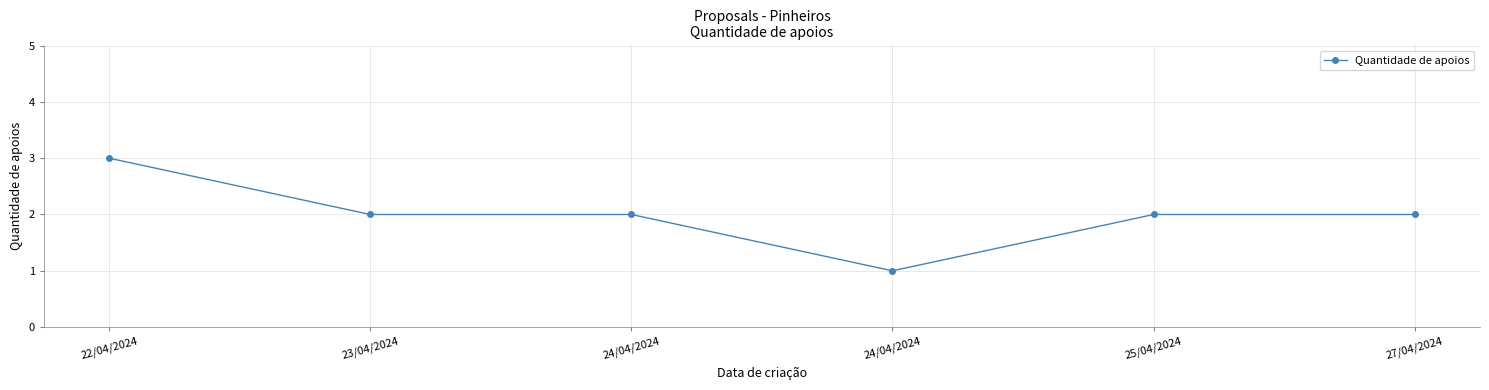

At which category does the chart reach its minimum across all series?

24/04/2024